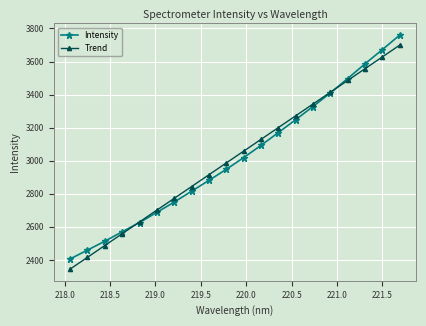

True or false: Intensity has more than 1 points higher than both neighbors.

False